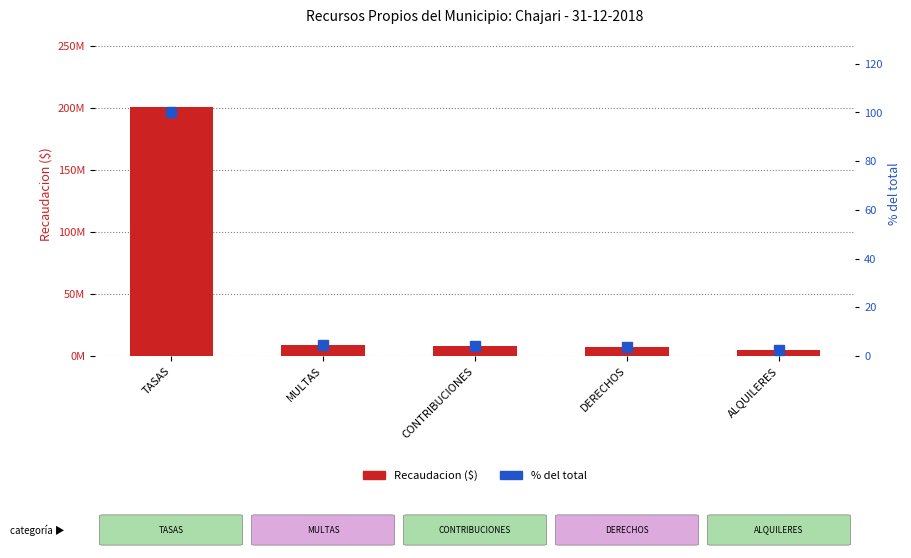

List the series in order of their overall mean, lowest first.

% del total, Recaudacion